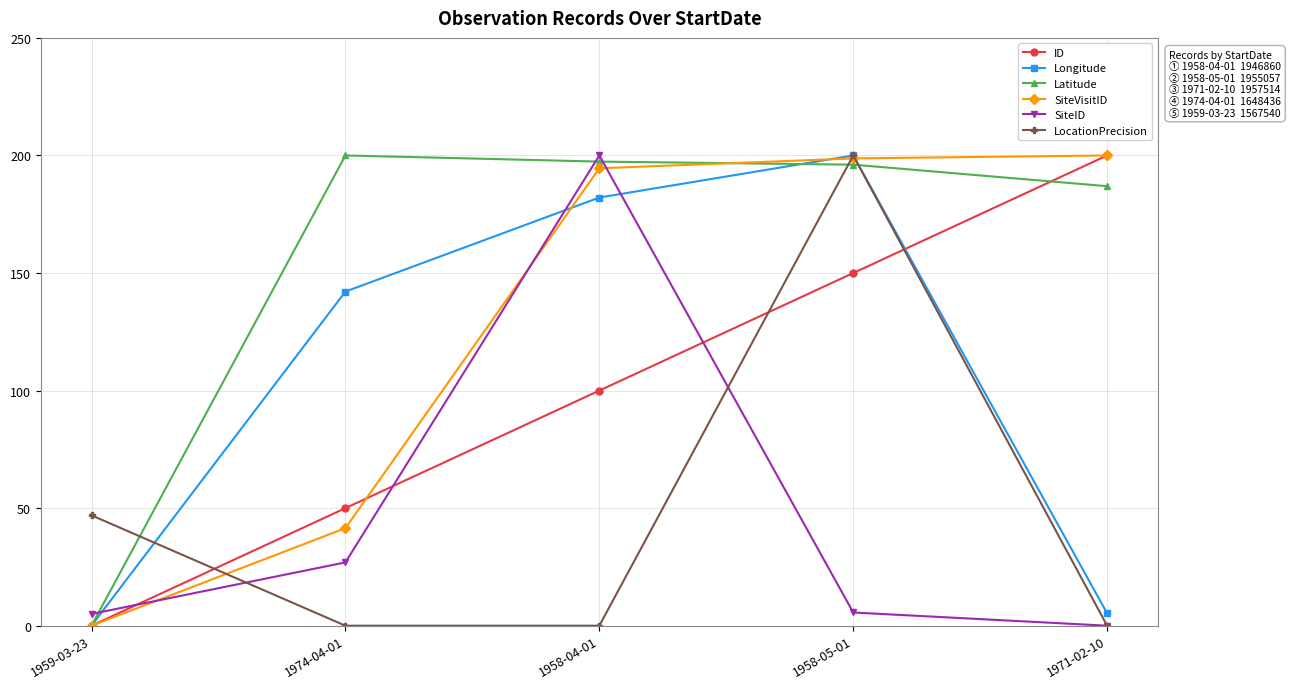

What is the label of the 1st point from the left?

1959-03-23